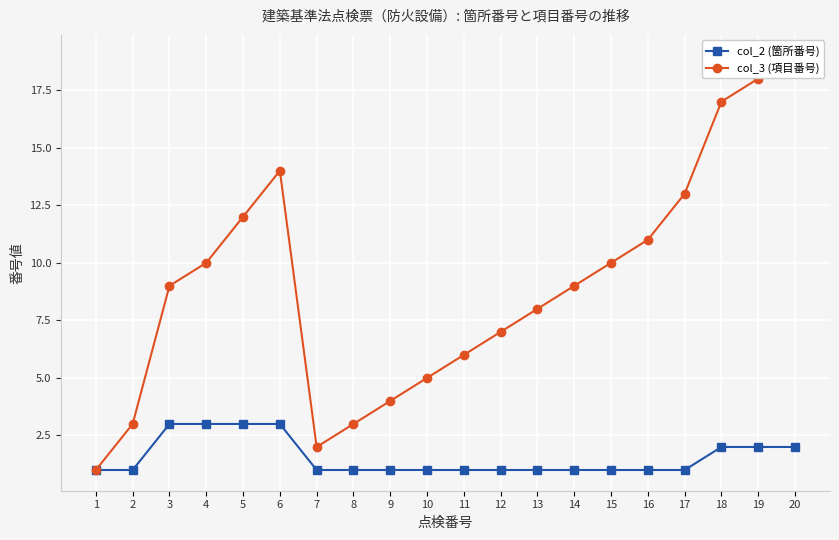

True or false: col_2 (箇所番号) has more than 1 points higher than both neighbors.

False